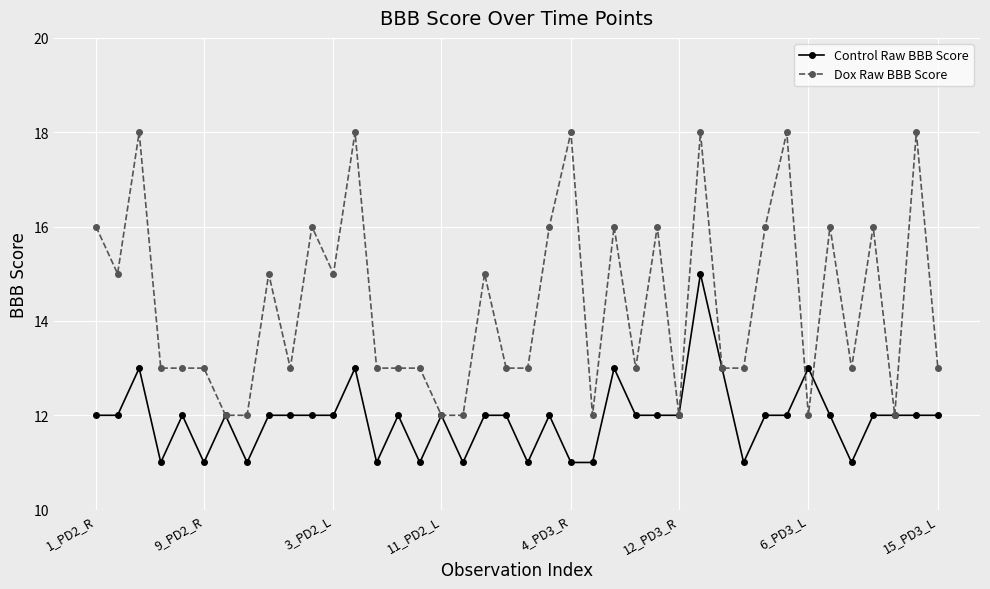

What is the value of the Control Raw BBB Score point at the 38th from the left?

12